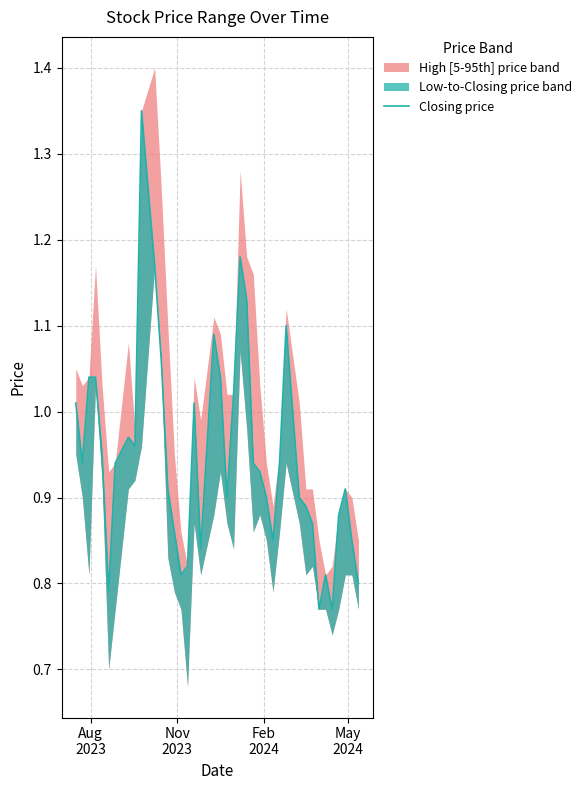

Reading left to right, what are all the values shown in this chart?

1.0	0.9	1.0	1.0	0.9	0.8	0.9	1.0	1.0	1.4	1.2	1.1	0.9	0.9	0.8	0.8	1.0	0.8	1.1	1.0	0.9	1.0	1.2	1.1	0.9	0.9	0.9	0.8	0.9	1.1	0.9	0.9	0.9	0.8	0.8	0.8	0.9	0.9	0.8	0.8